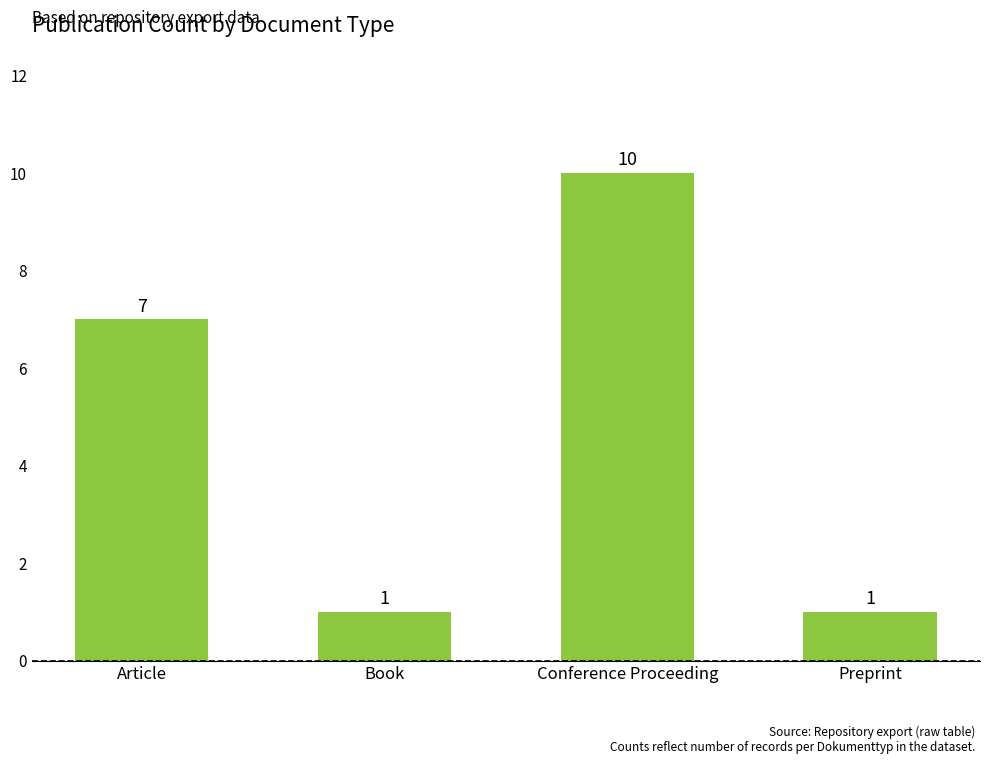

What is the difference between the second highest and second lowest values?

6